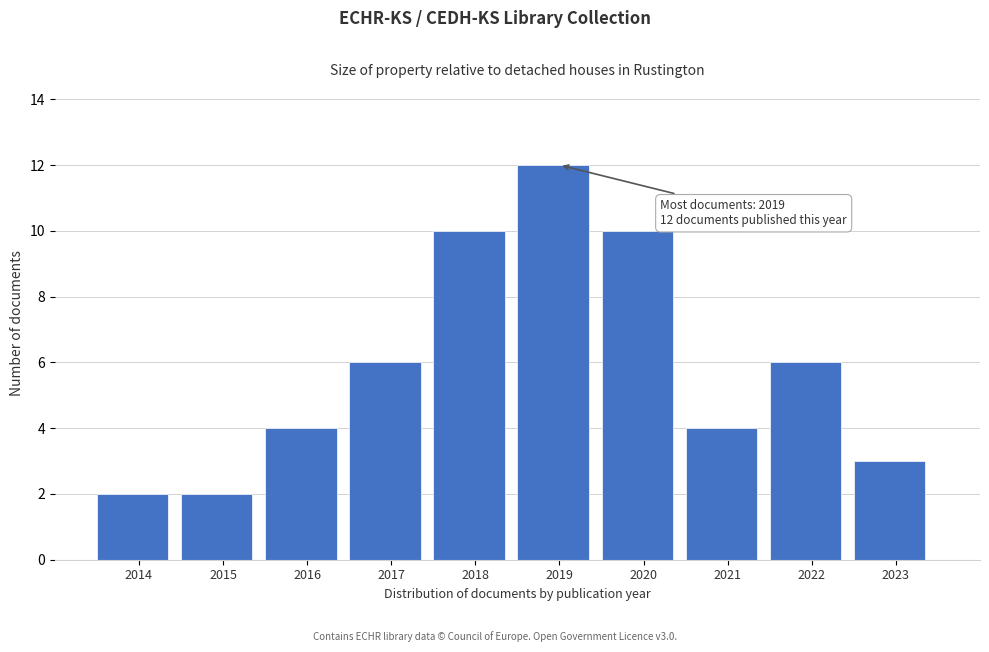

Reading right to left, what are all the values shown in this chart?

3	6	4	10	12	10	6	4	2	2